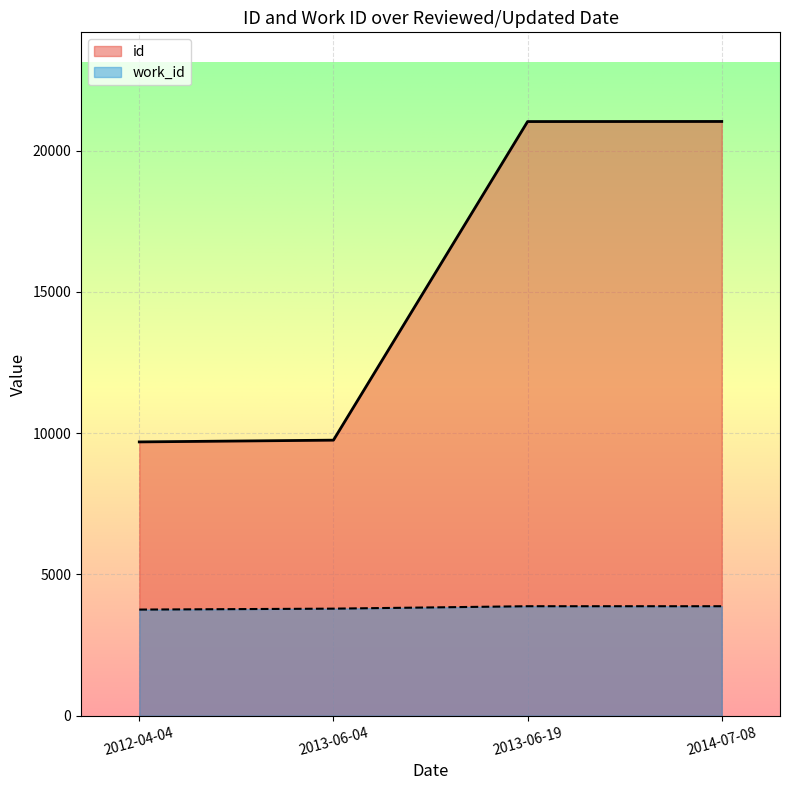

At which label does id reach its peak?

2014-07-08